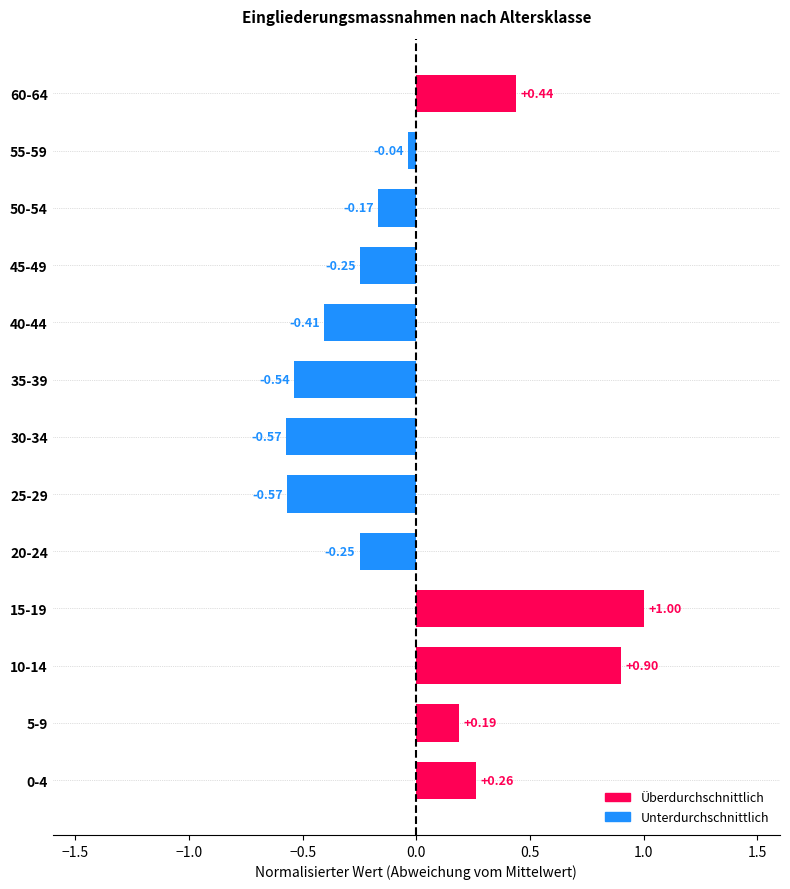

How many values exceed 0?

5